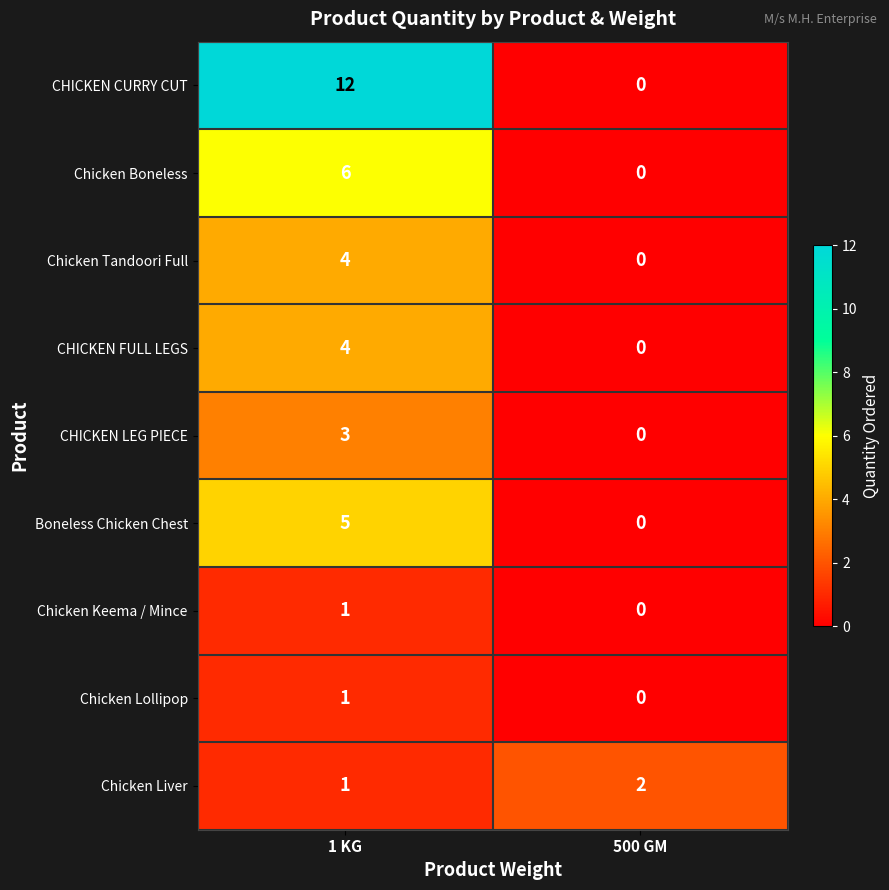

Reading right to left, extract all data points from this chart.

CHICKEN CURRY CUT: 0	12
Chicken Boneless: 0	6
Chicken Tandoori Full: 0	4
CHICKEN FULL LEGS: 0	4
CHICKEN LEG PIECE: 0	3
Boneless Chicken Chest: 0	5
Chicken Keema / Mince: 0	1
Chicken Lollipop: 0	1
Chicken Liver: 2	1